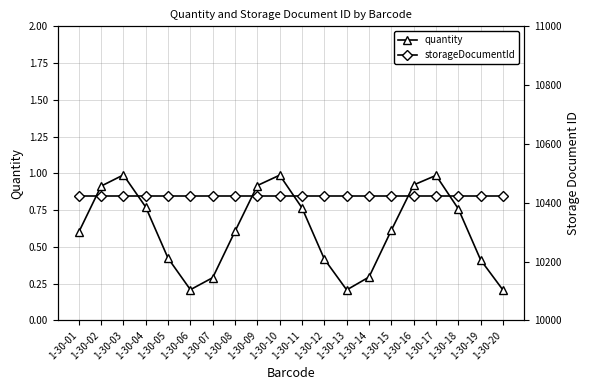

What is the difference between the maximum and minimum values in the quantity series?

0.8